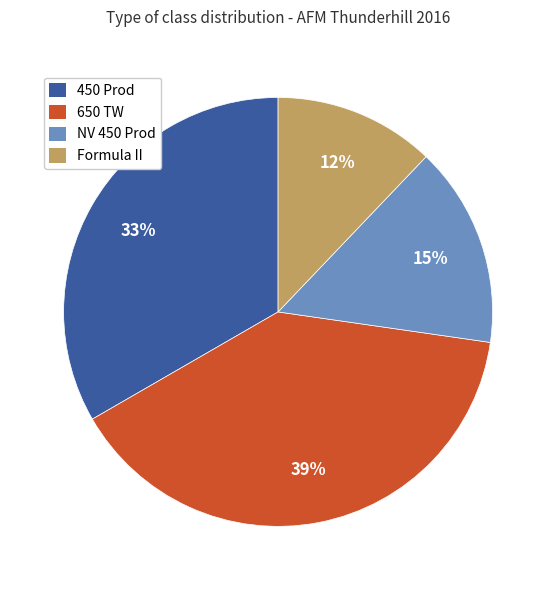

Which has a higher value, 650 TW or NV 450 Prod?

650 TW